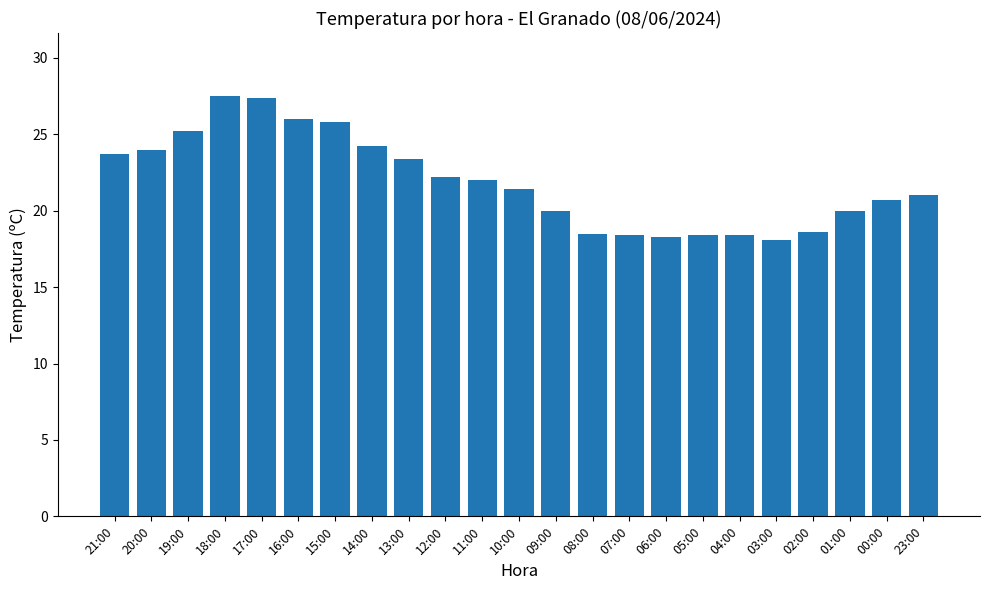

Count the number of data series in this chart.

1